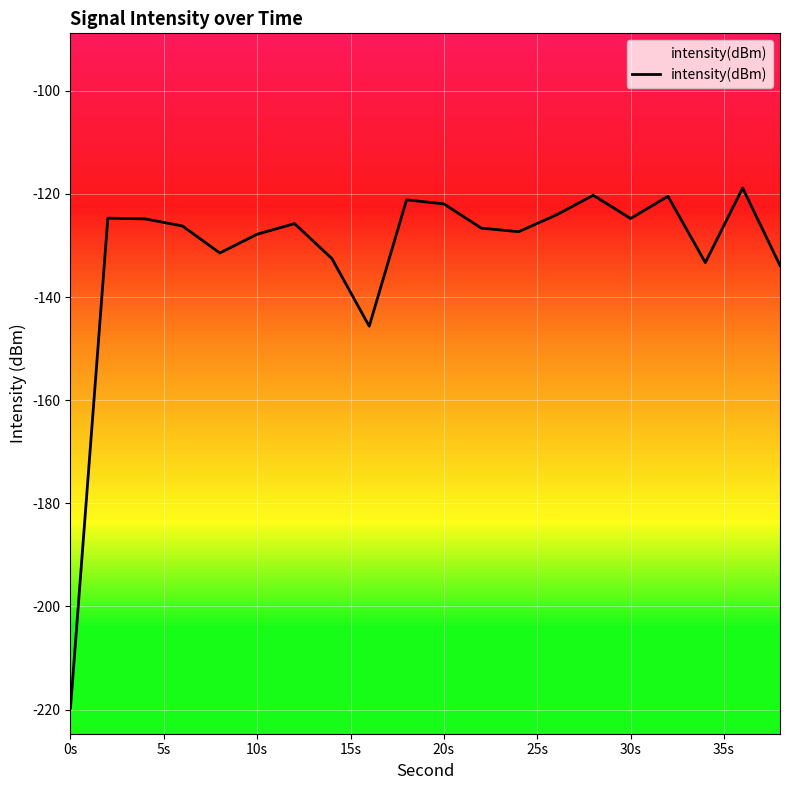

Is it true that intensity(dBm) equals -124.8 at 30s?

True